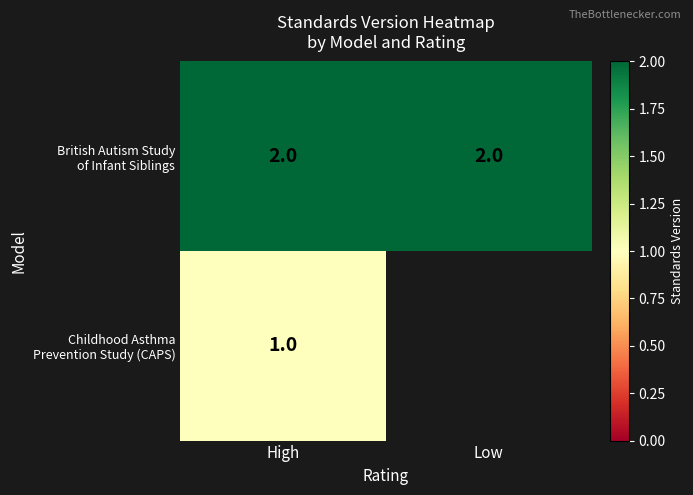

List the series in order of their peak value, lowest first.

Childhood Asthma Prevention Study (CAPS), British Autism Study of Infant Siblings